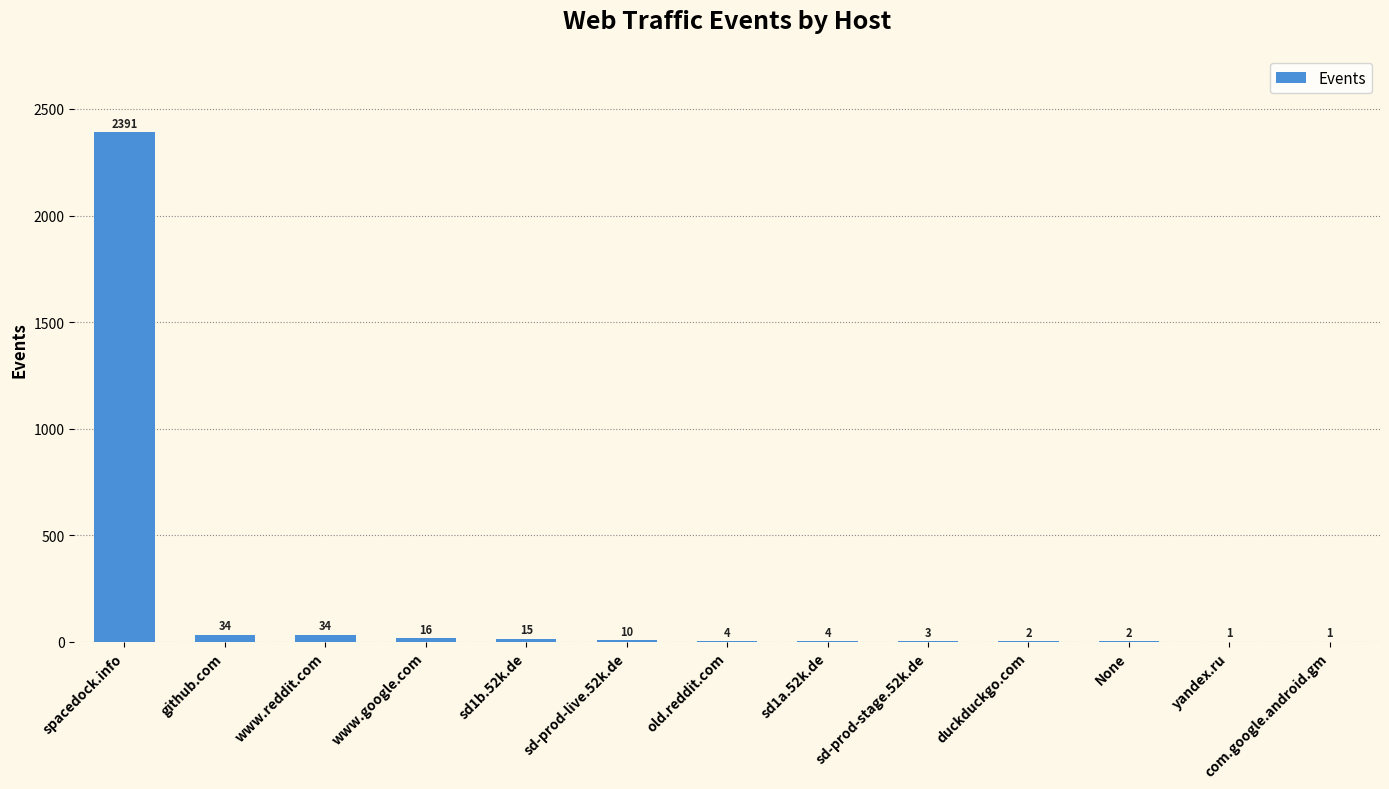

What is the greatest value displayed?

2391